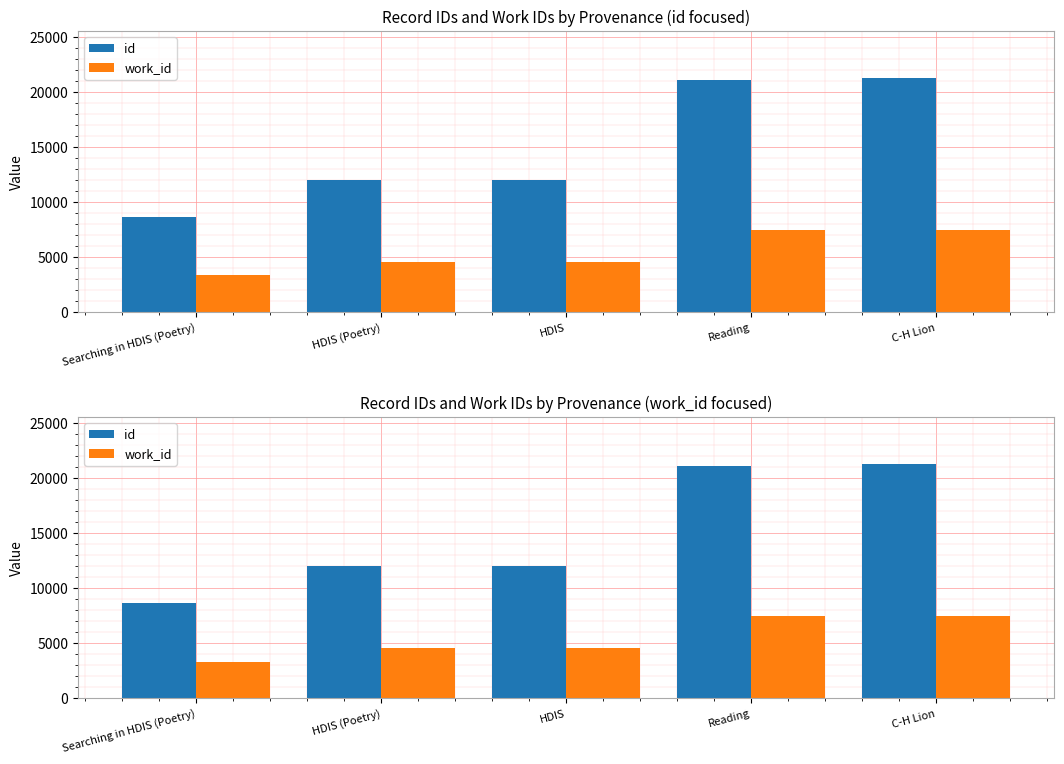

At how many categories does at least one series exceed 18937?

2